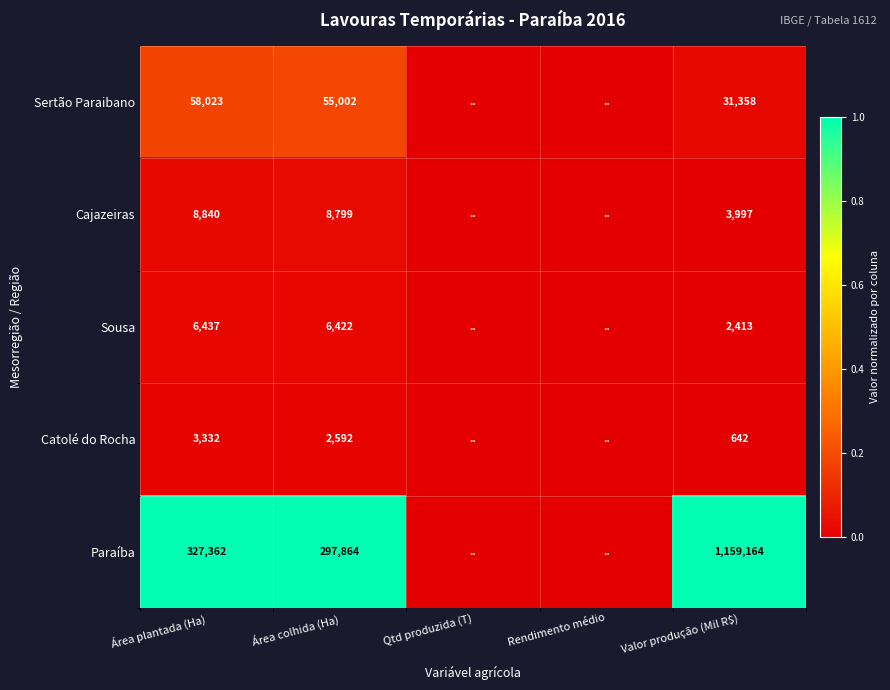

The value of Catolé do Rocha at Valor produção (Mil R$) is 642. True or false?

True